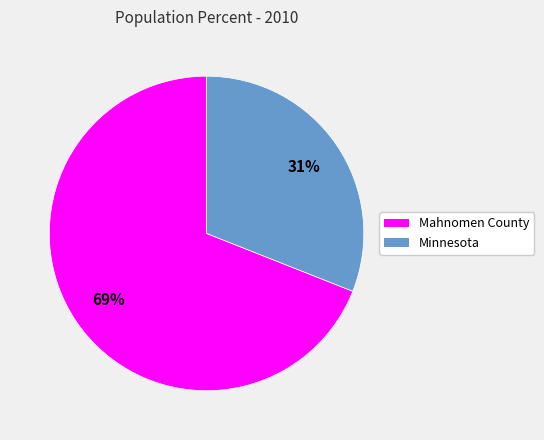

To the nearest percent, what is the combined percentage of Minnesota and Mahnomen County?

100%